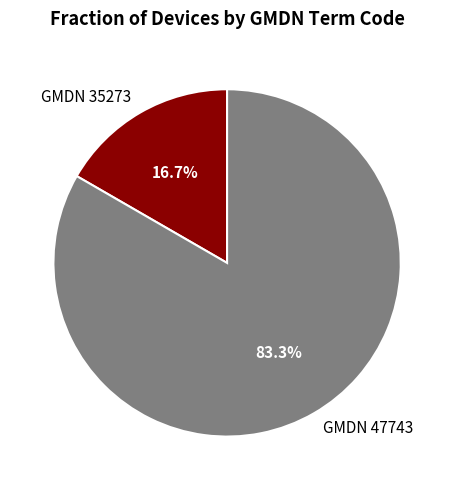

How many segments does this pie chart have?

2